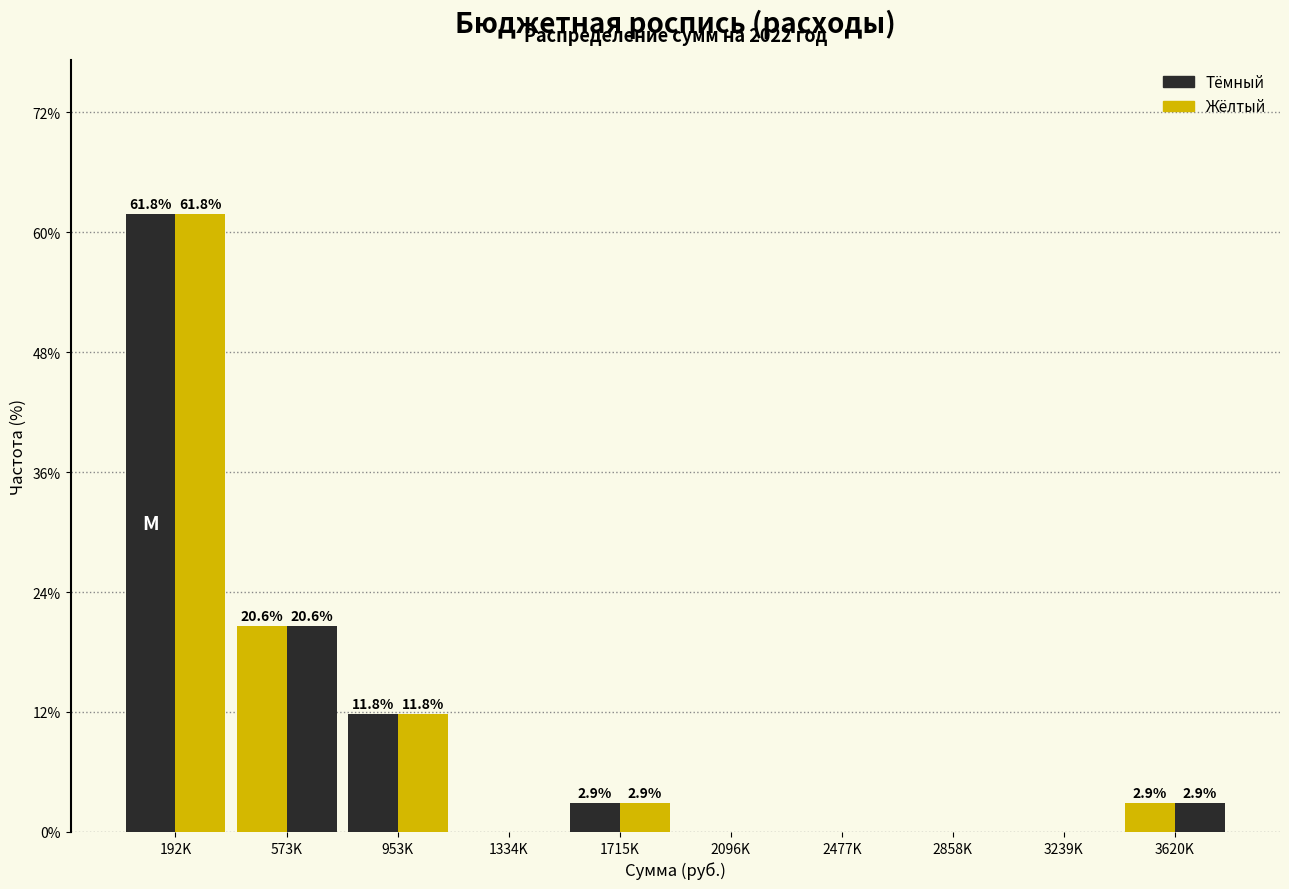

Does the chart contain stacked bars?

No